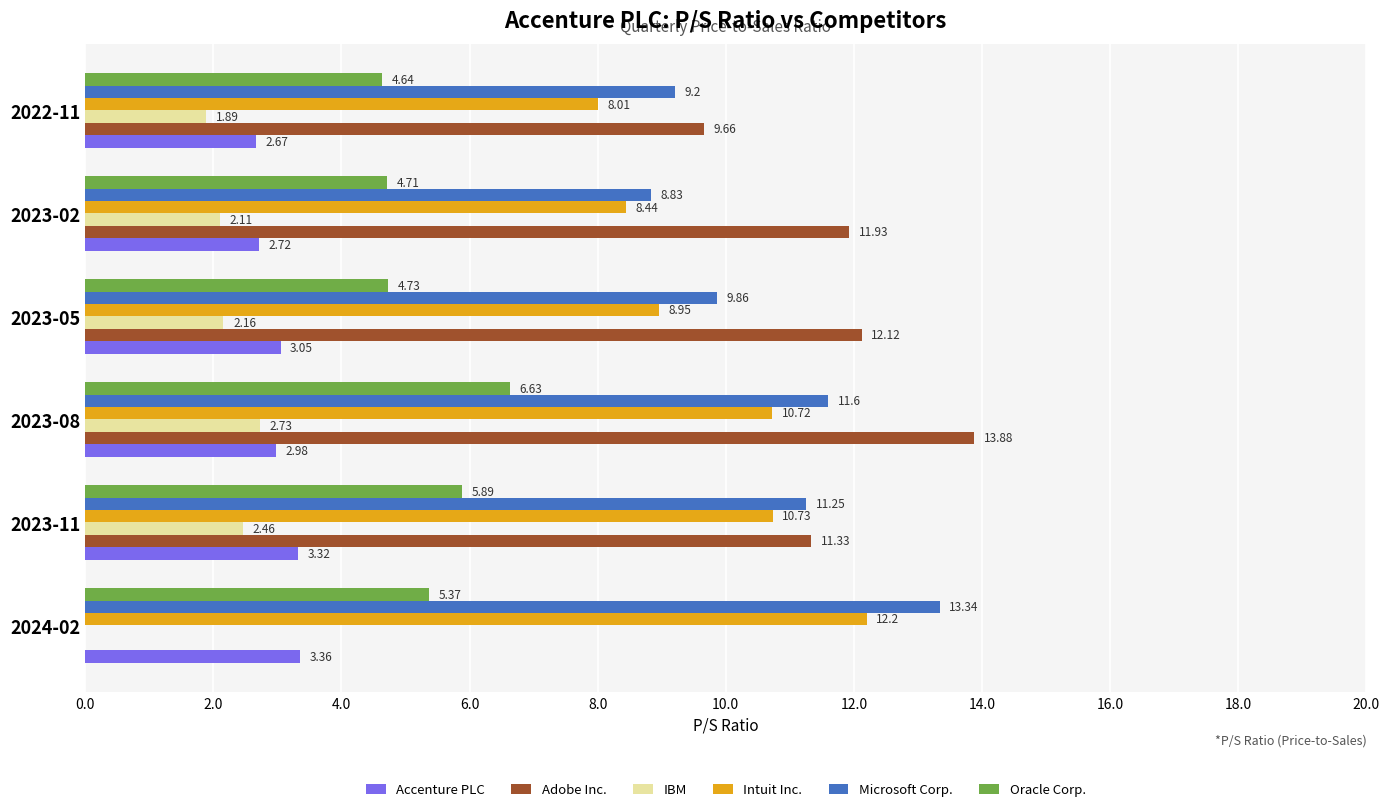

How many data points in Oracle Corp. are above 5?

3